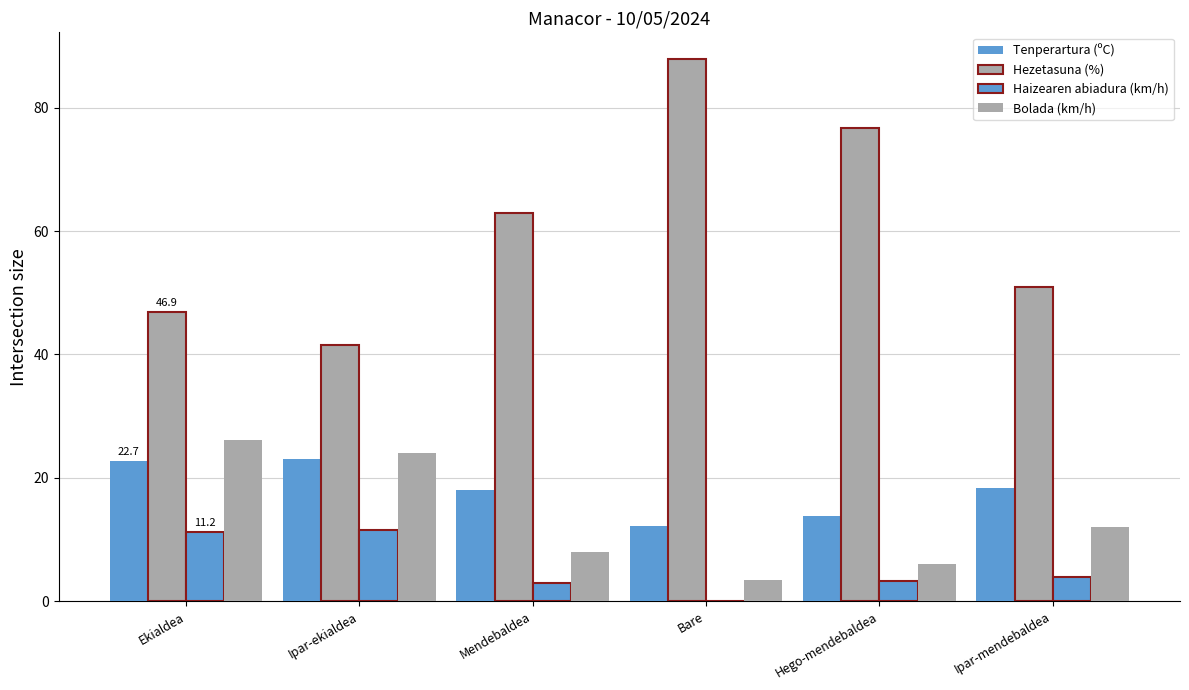

What is the total value across all series at Bare?

103.5